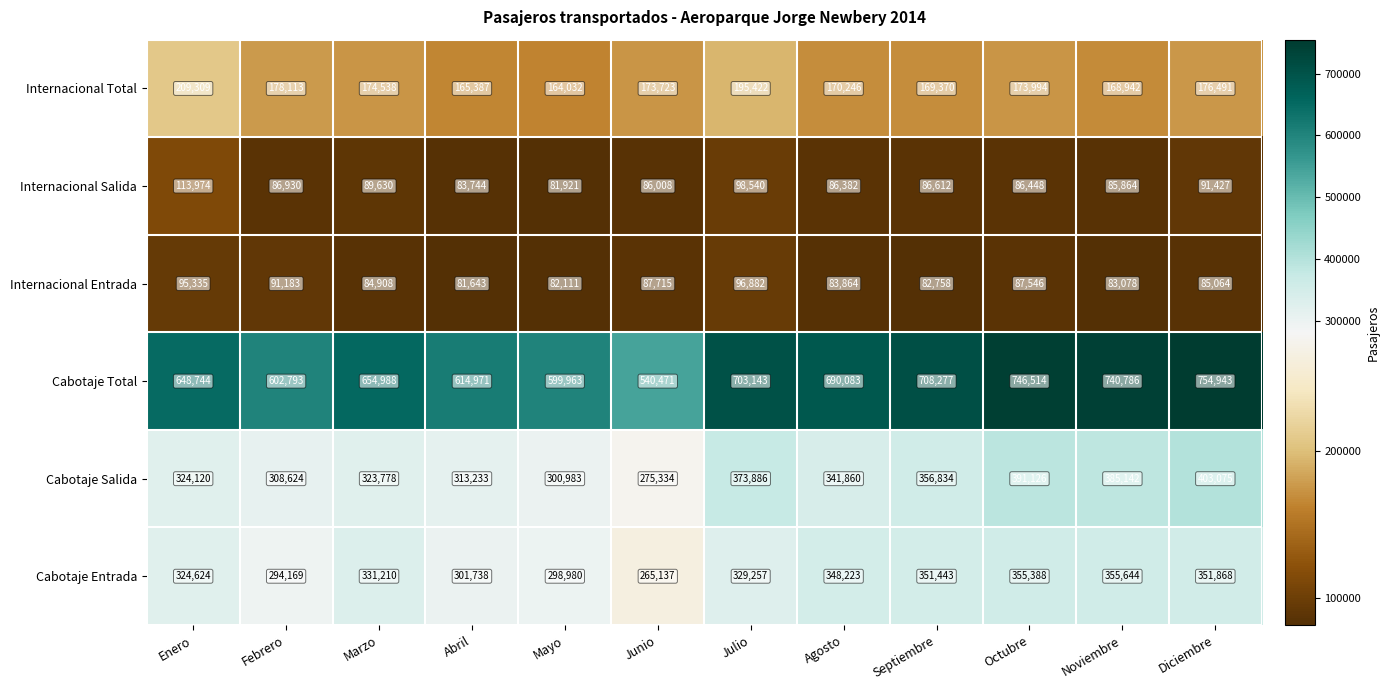

What is the greatest value displayed?

754943